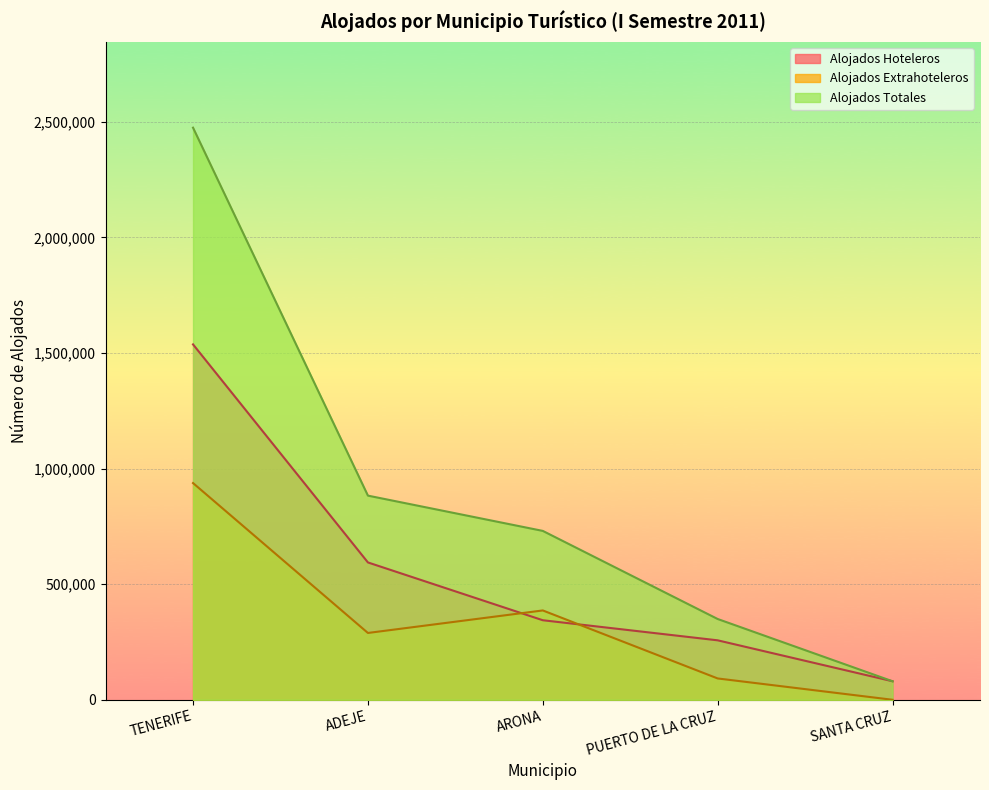

Rank the series by their average value, from lowest to highest.

Alojados Extrahoteleros, Alojados Hoteleros, Alojados Totales